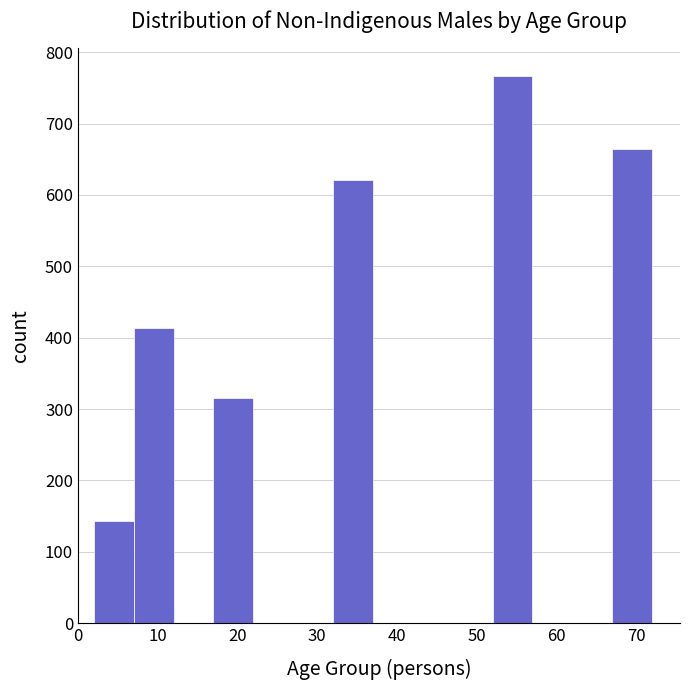

What is the height of the bar covering 67 to 72 on the x-axis? The values are not printed on the chart, so give them approximately, as read against the axis.

670